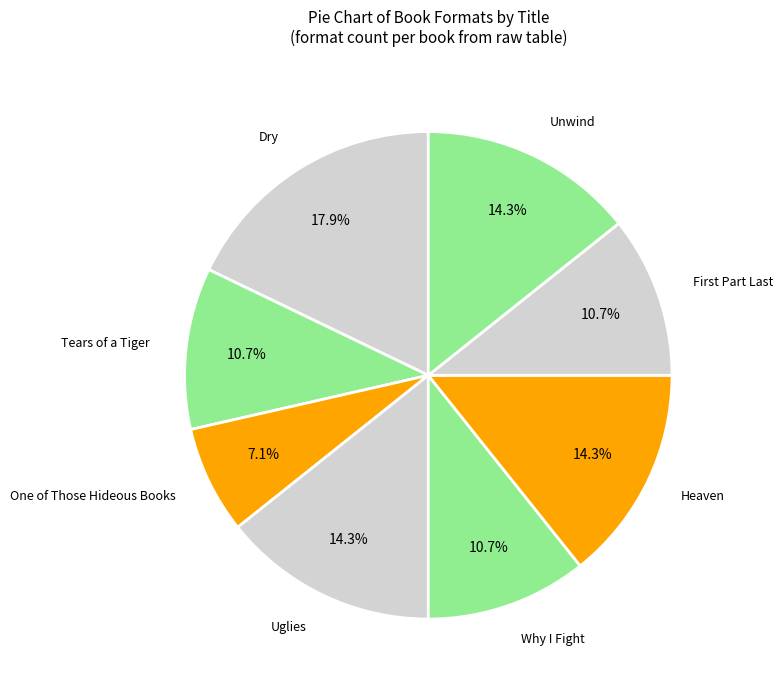

How many slices are in this pie chart?

8